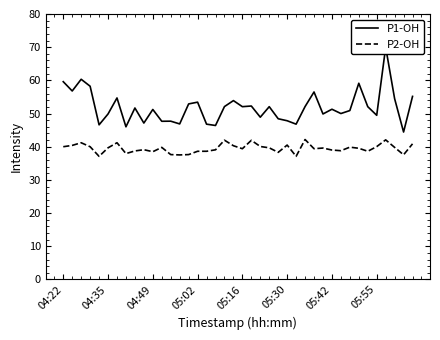

What are all the series names shown in the legend?

P1-OH, P2-OH